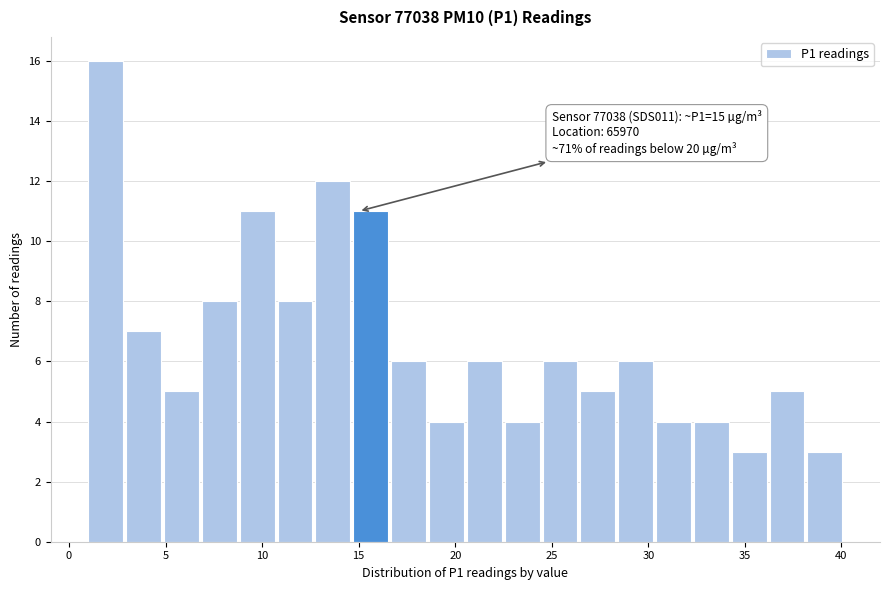

Read against the x-axis, roughly where is the centre of the tallest bar?

2.0